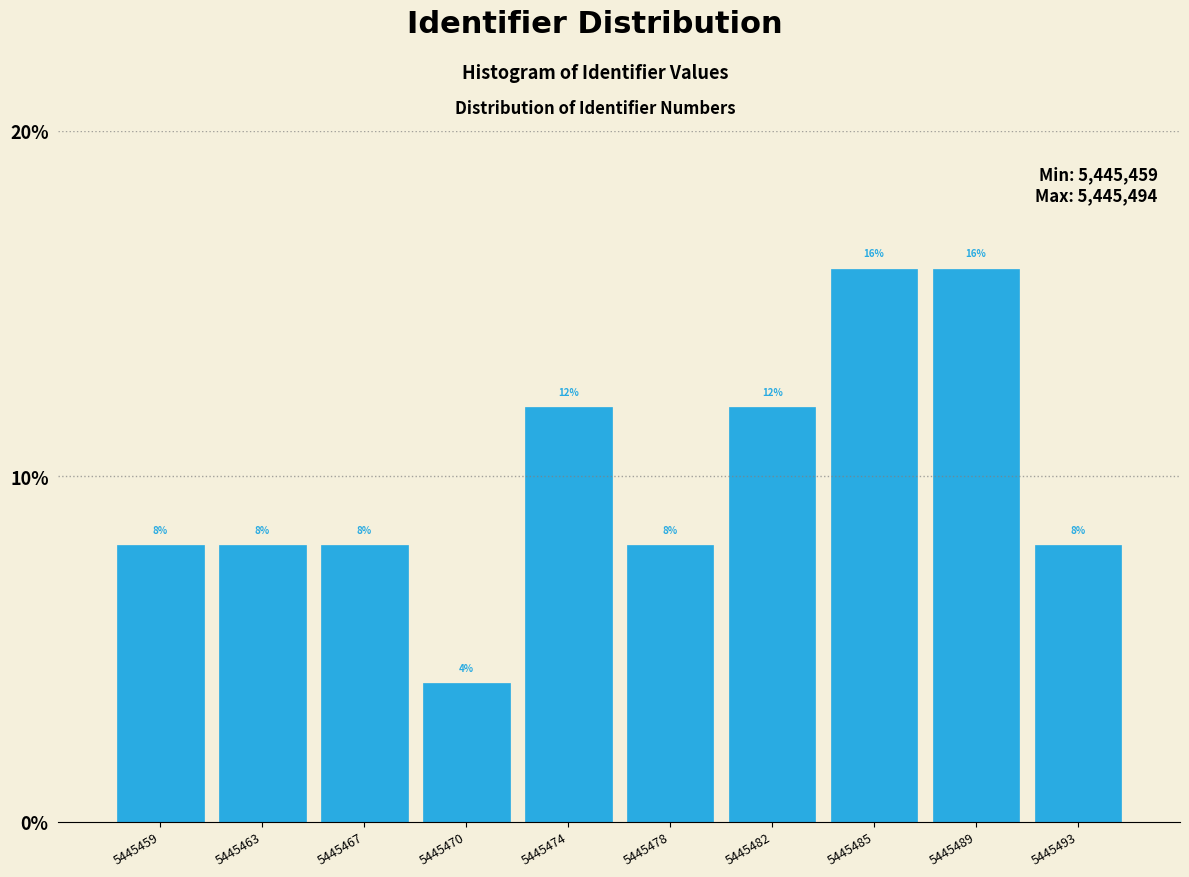

Reading right to left, transcribe all the data shown in this chart.

5445493=8	5445489=16	5445485=16	5445482=12	5445478=8	5445474=12	5445470=4	5445467=8	5445463=8	5445459=8